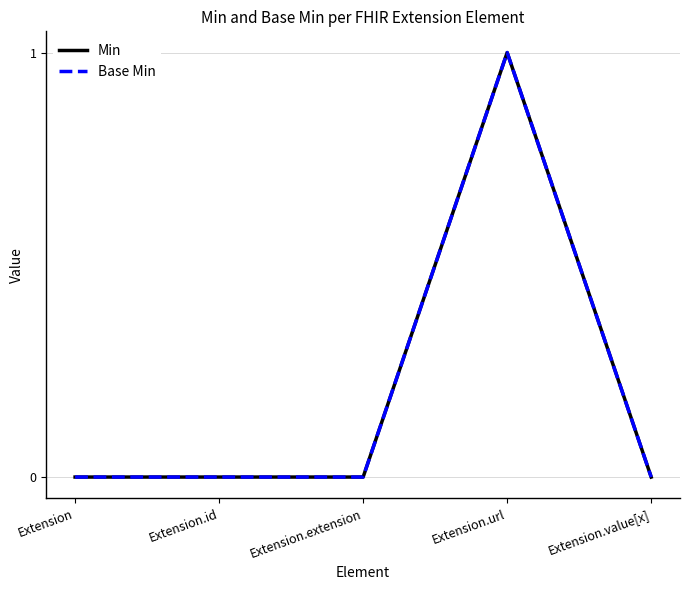

What is the value of the Min point at the 4th from the left?

1